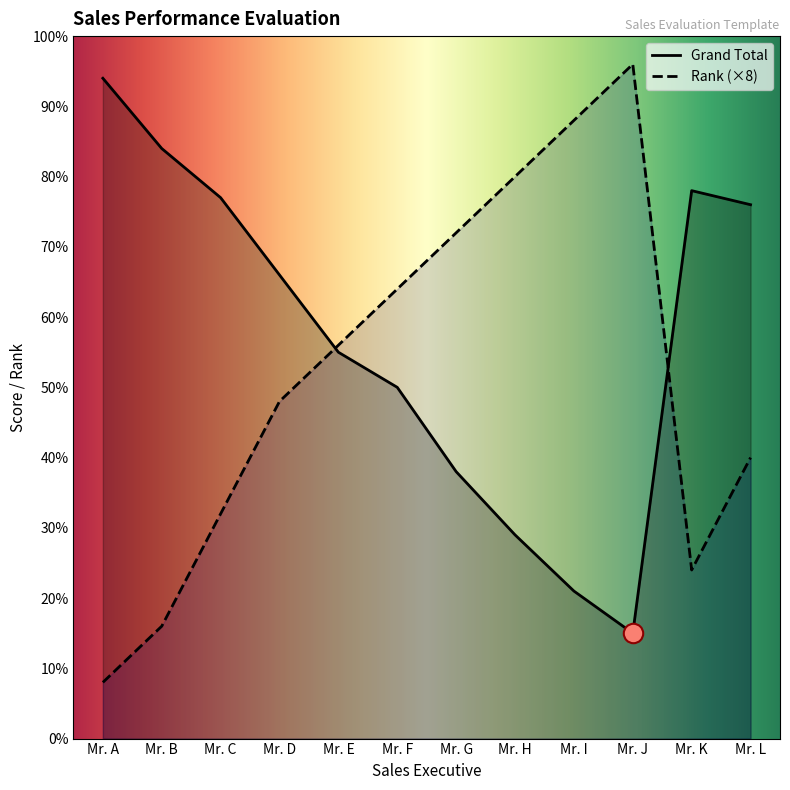

Where do Grand Total and Rank first cross each other?

Mr. D and Mr. E